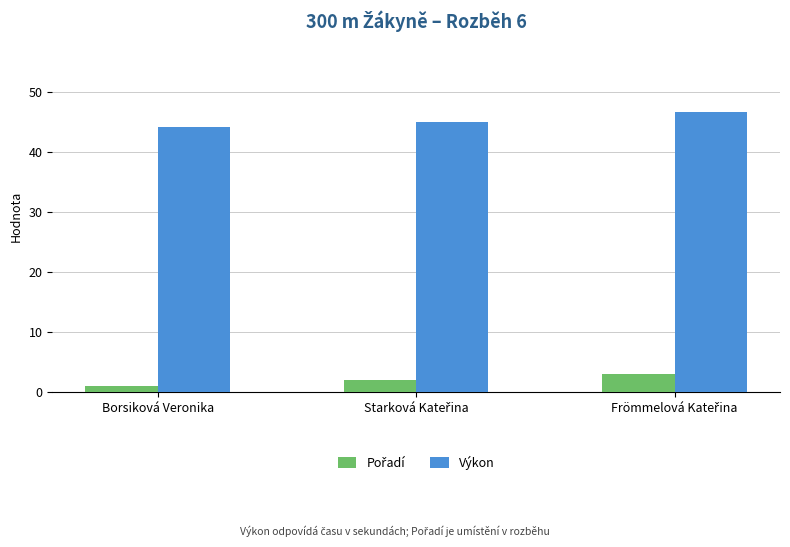

At which label does Výkon reach its minimum?

Borsiková Veronika